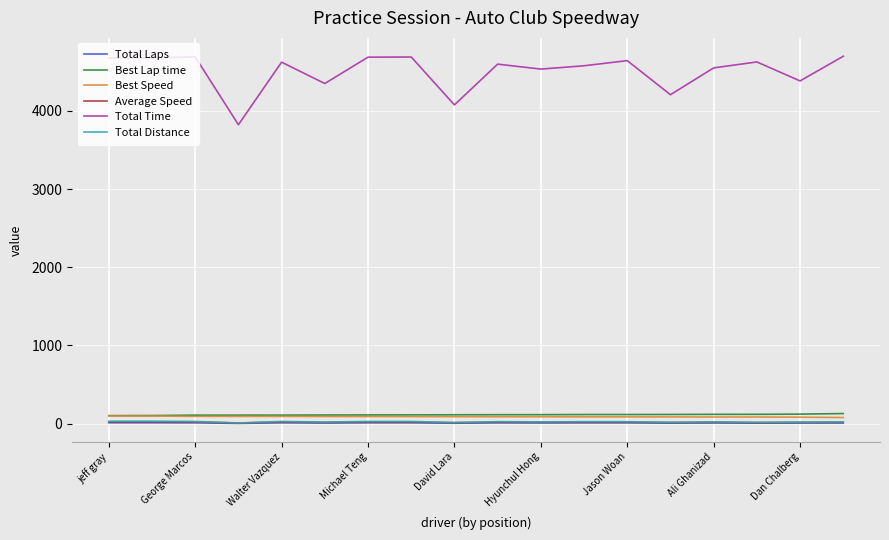

What is the maximum value shown in the chart?

4700.4